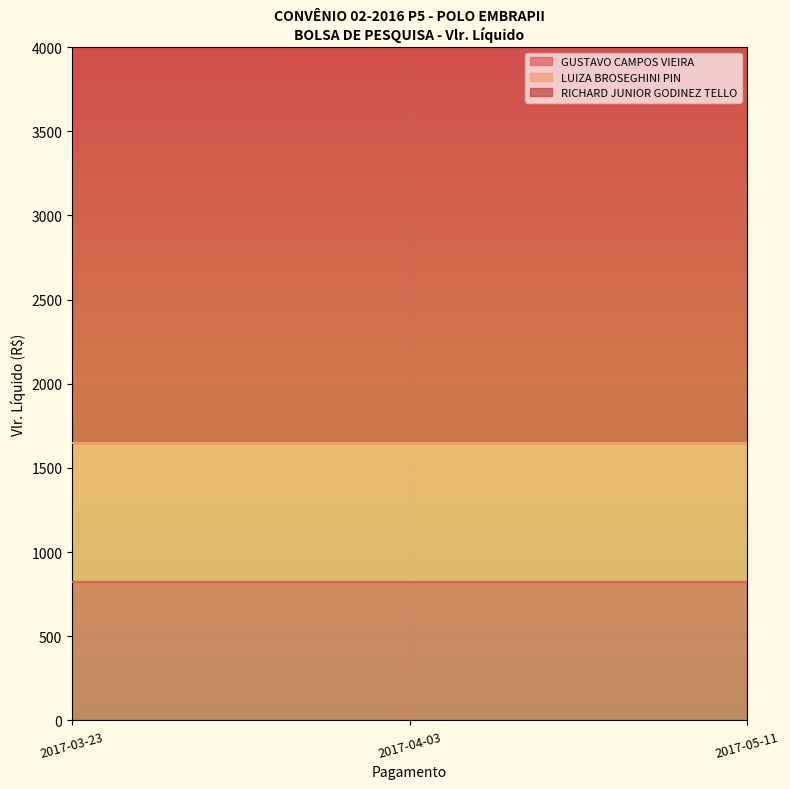

What is the total value across all series at 2017-04-03?

4350